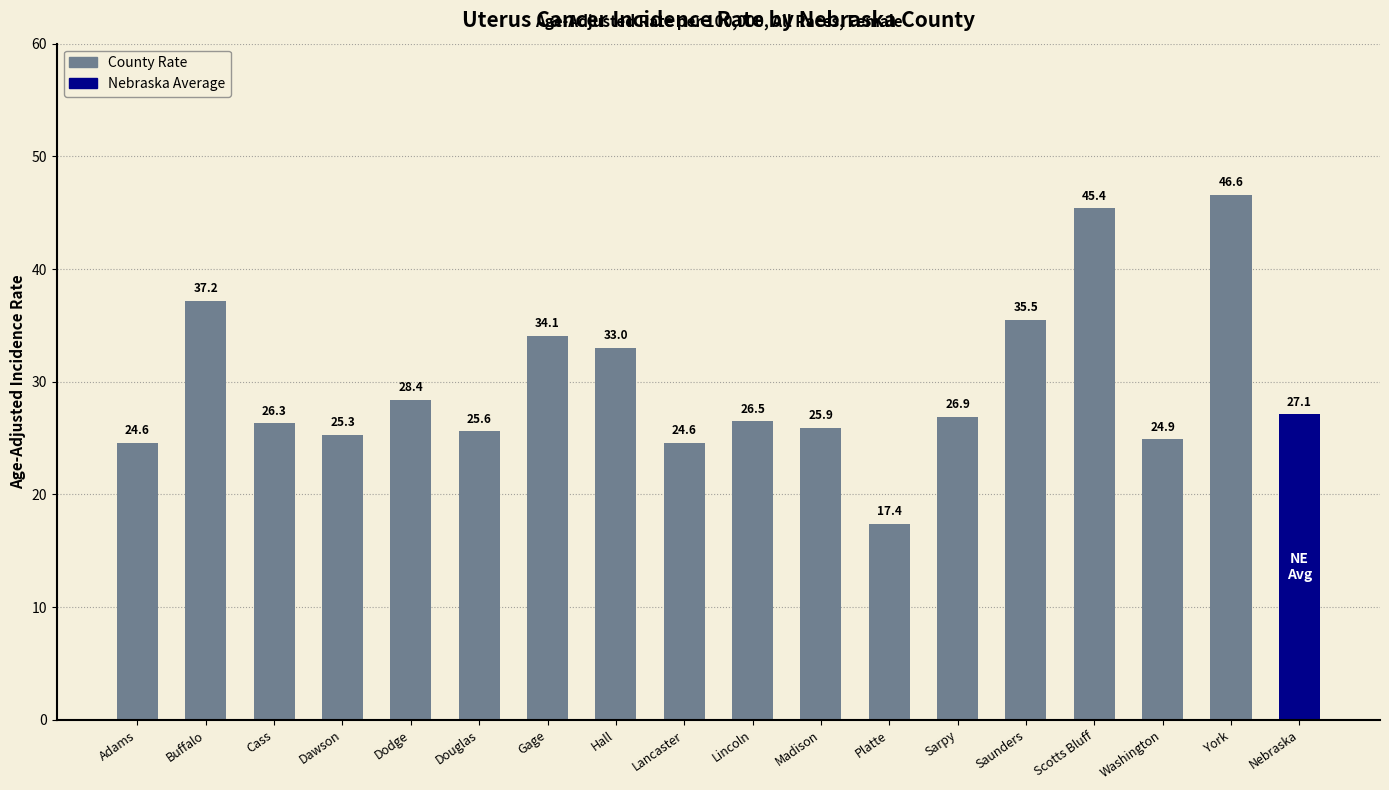

Approximately how many times larger is the value at Nebraska compared to Washington?

1.1